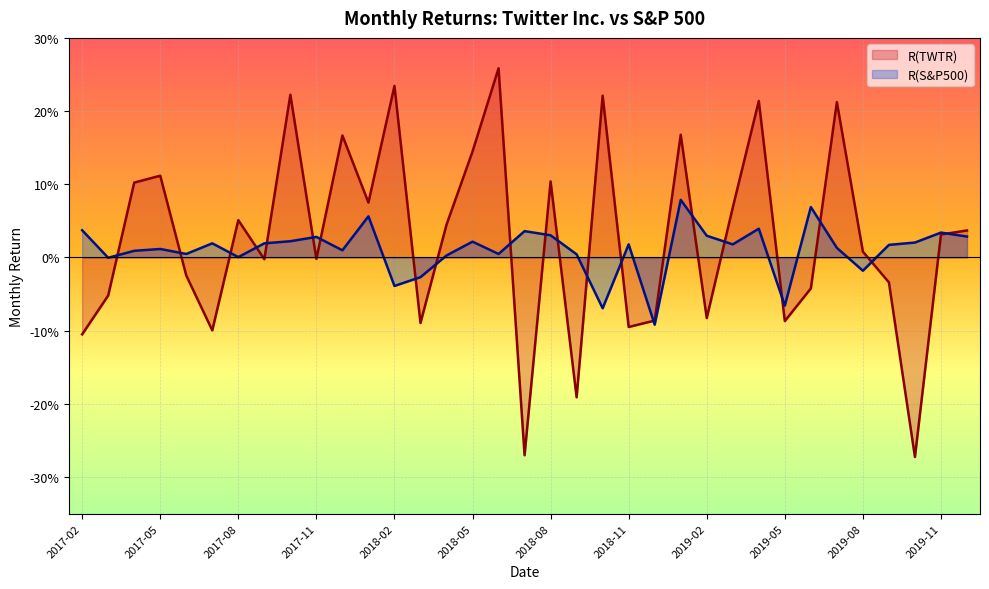

At which label does R(TWTR) reach its minimum?

2019-10